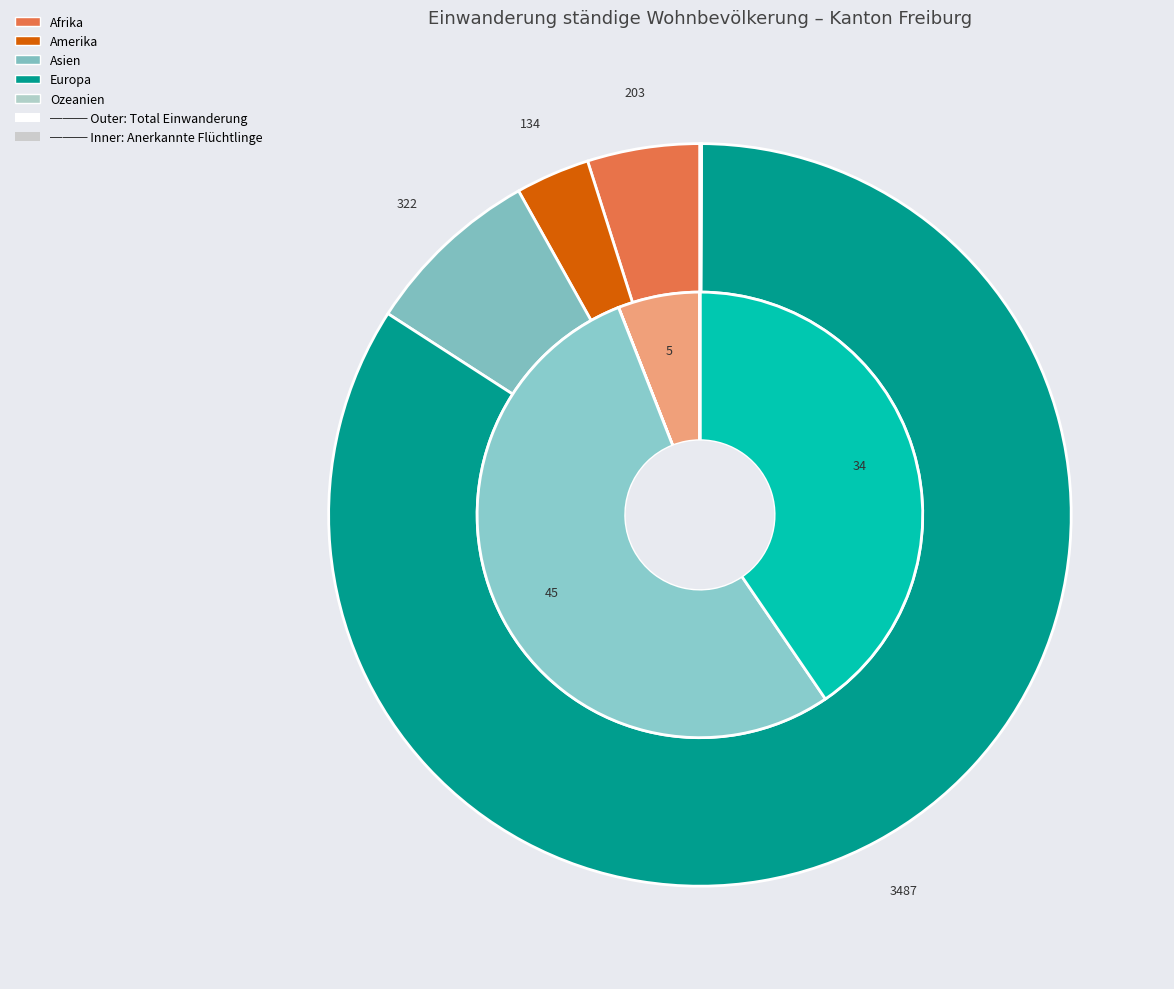

Rank the series at Amerika from highest to lowest value.

Total Einwanderung, Anerkannter Flüchtling nach Asylgewährung